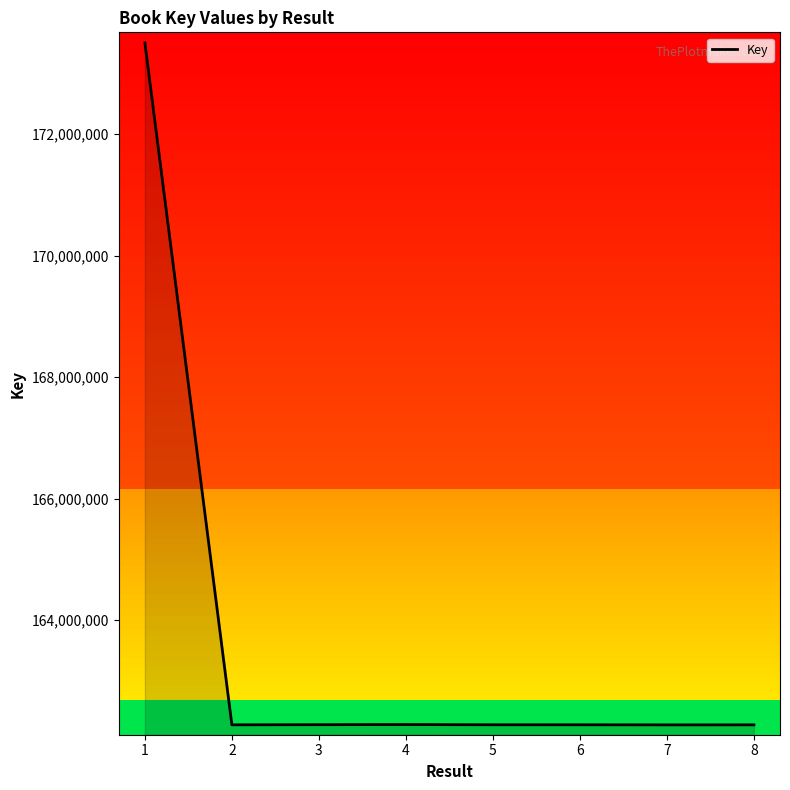

Is it true that the value at 4 is 162282036?

True